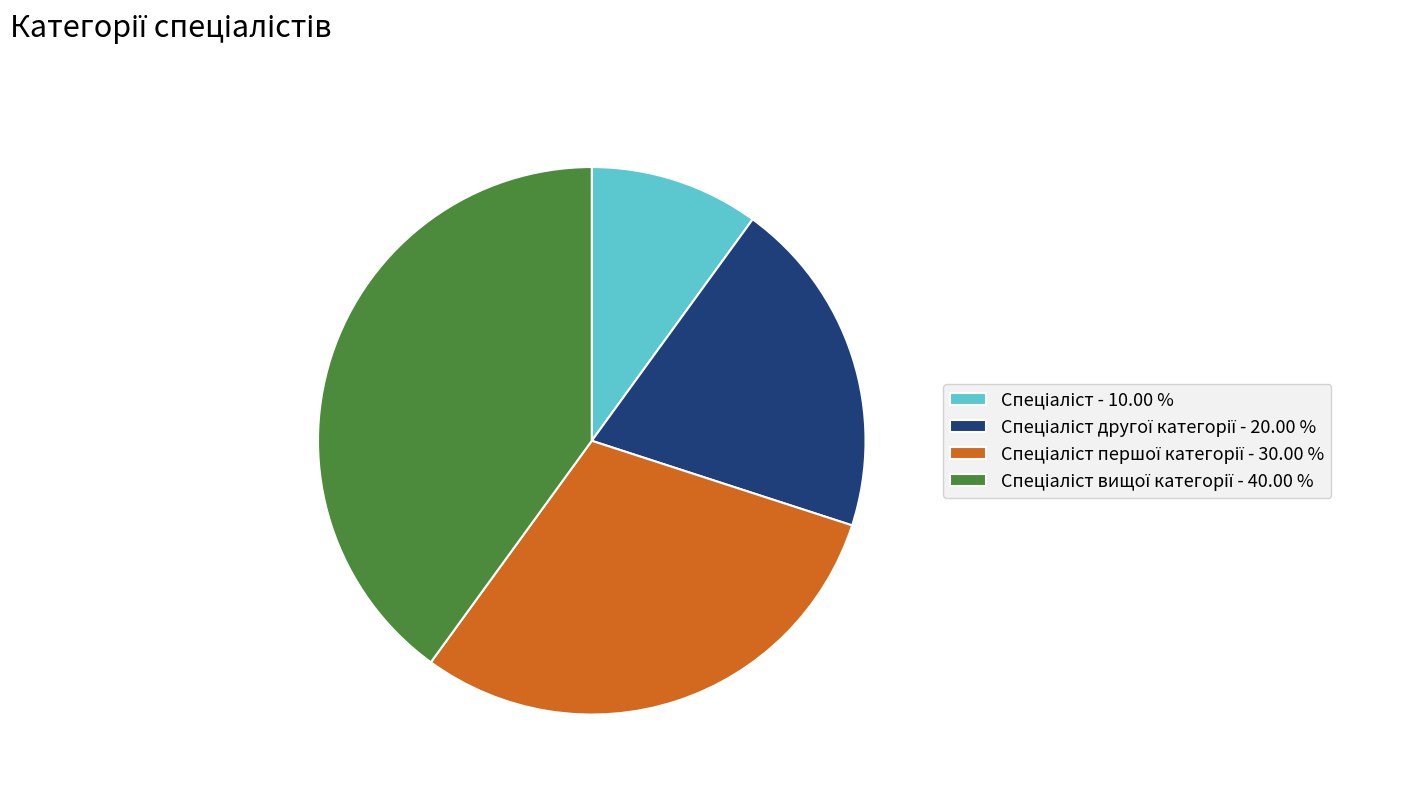

Is there a majority slice in this chart?

No